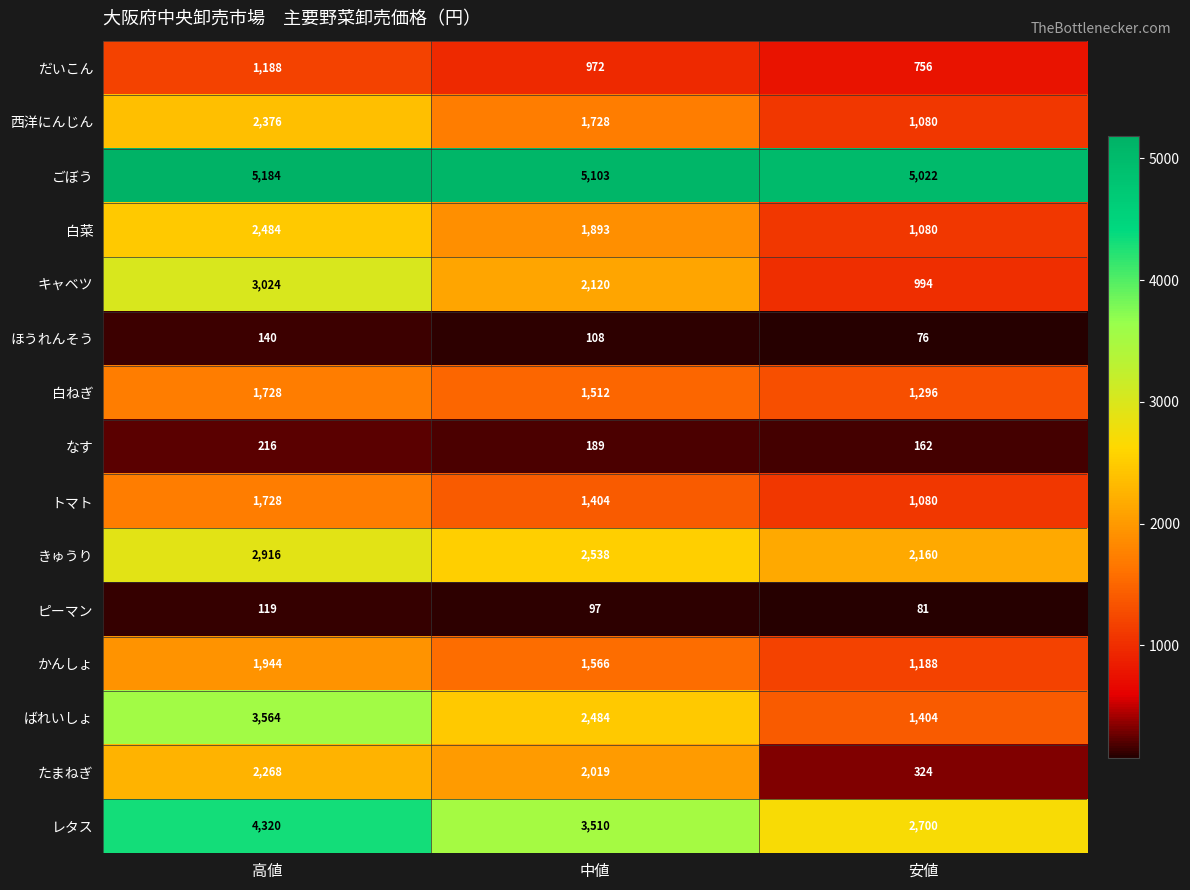

List the labels in order of だいこん value, largest first.

高値, 中値, 安値